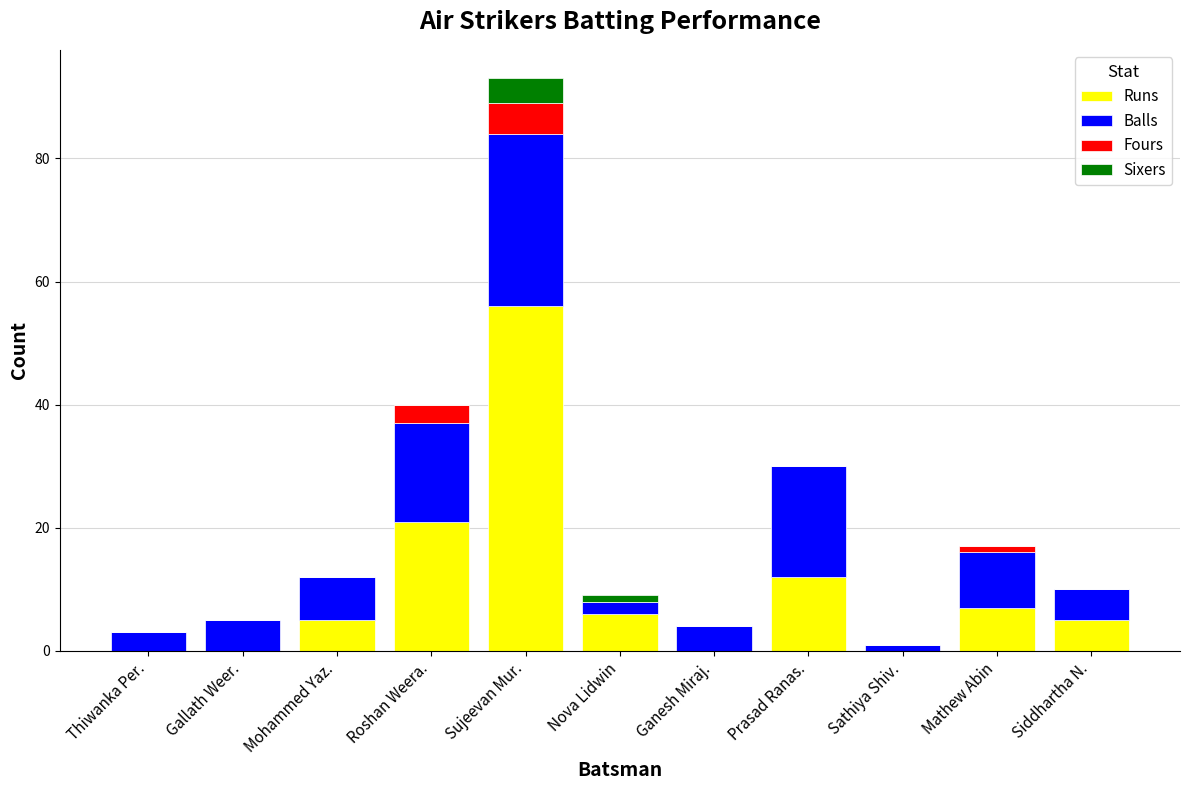

What are all the series names shown in the legend?

Runs, Balls, Fours, Sixers